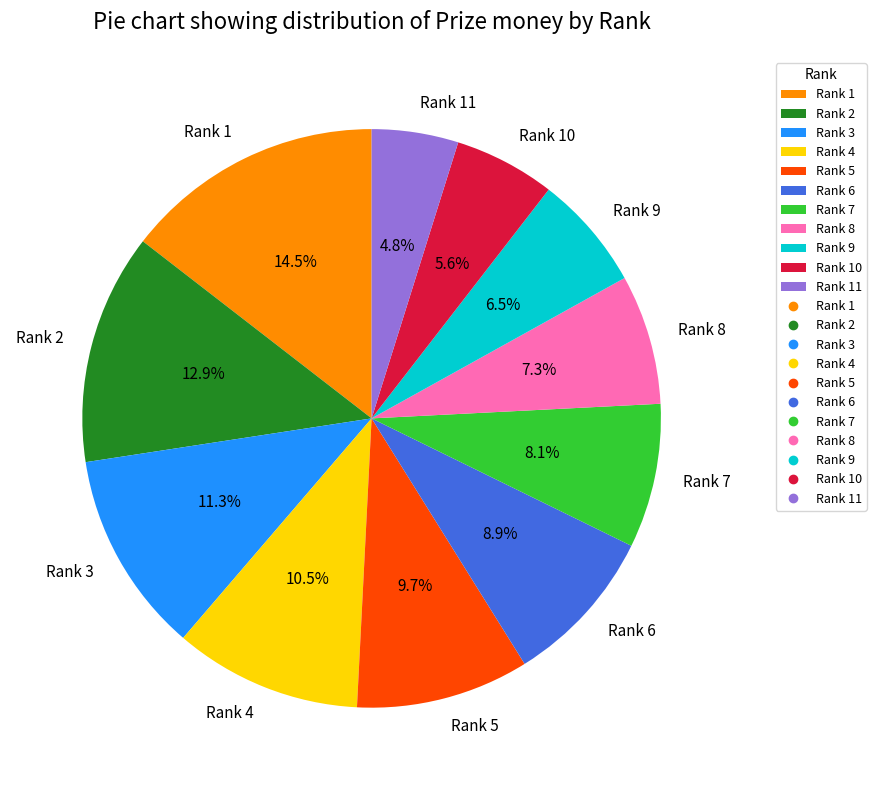

Is it true that Rank 7 is 8% of the pie?

True